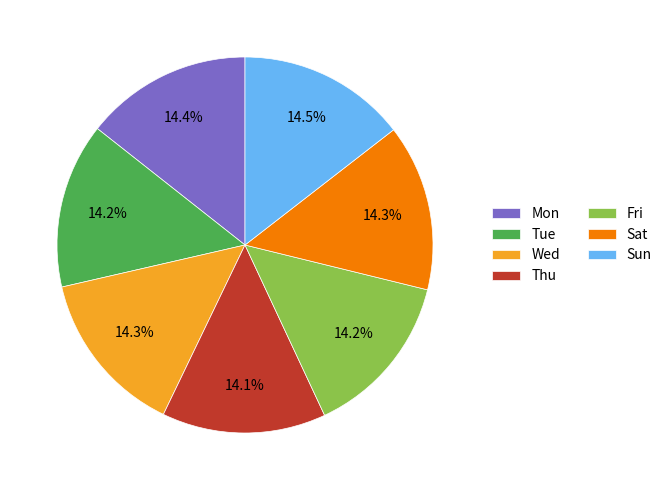

Does Mon account for over 50% of the chart?

No